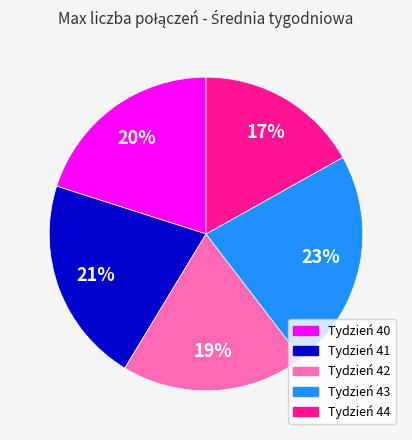

Rank the categories by value from highest to lowest.

Tydzień 43, Tydzień 41, Tydzień 40, Tydzień 42, Tydzień 44